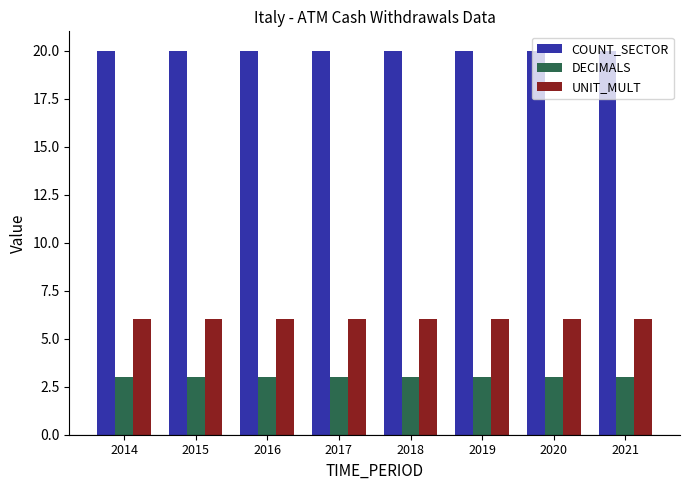

What is the minimum value shown in the chart?

3